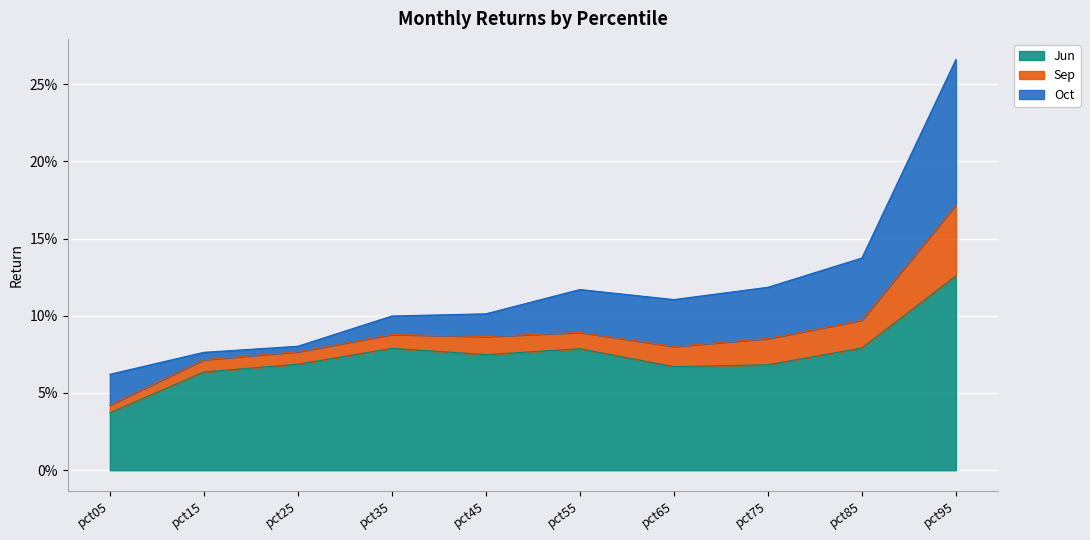

Does the chart display data point markers on the line(s)?

No